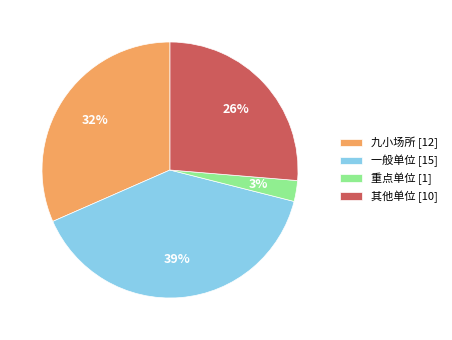

Which has a higher value, 一般单位 or 其他单位?

一般单位